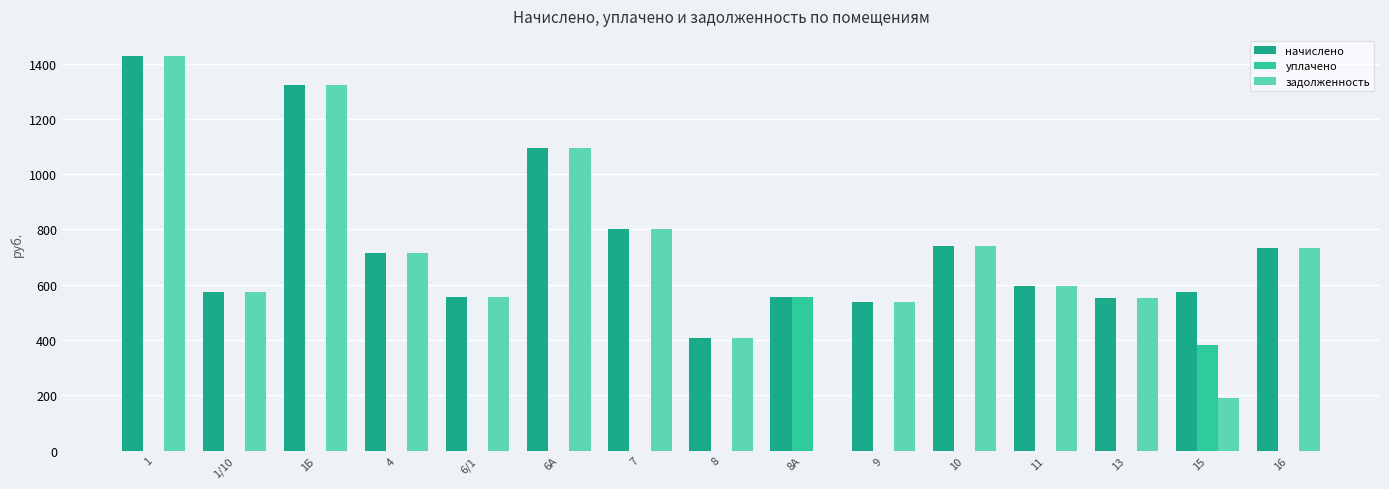

Is the value of уплачено at 11 greater than the value of начислено at 8?

No